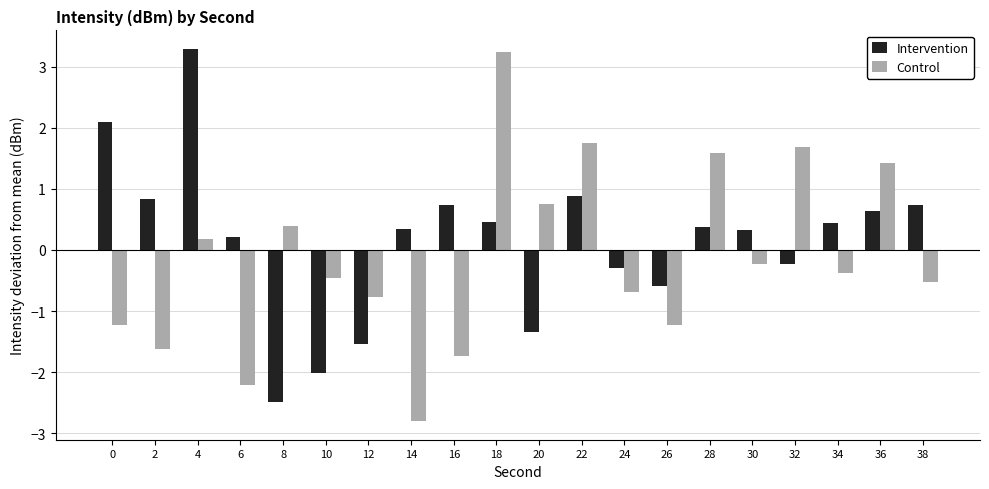

Which category has the highest value in the Control series?

18